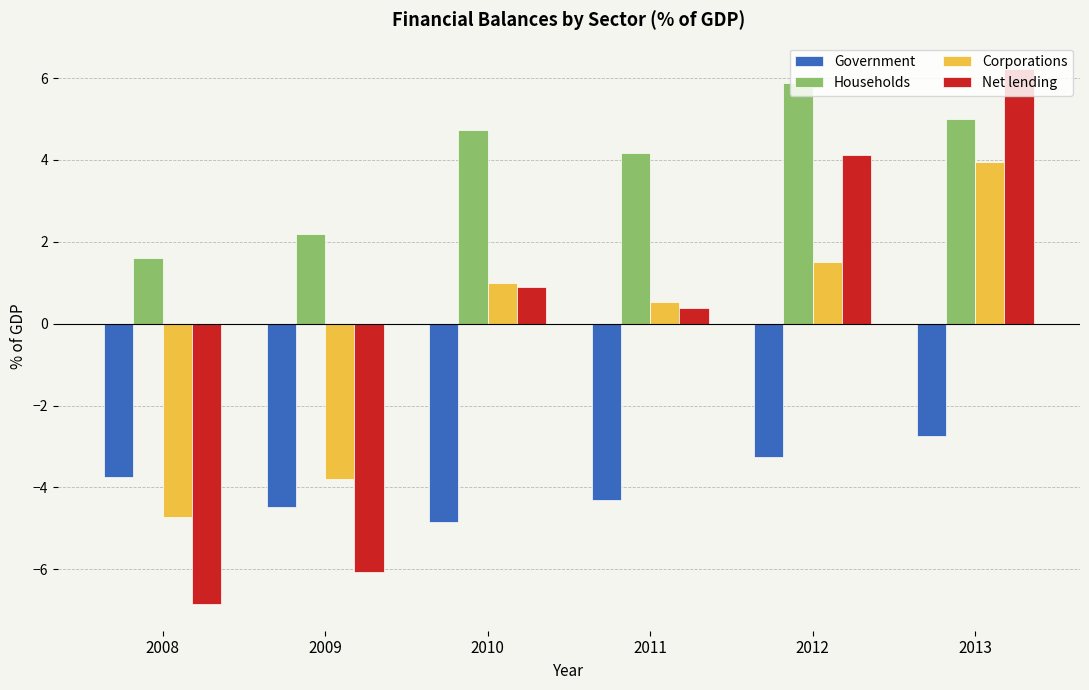

What is the difference between the maximum and minimum values in the Corporations series?

8.7